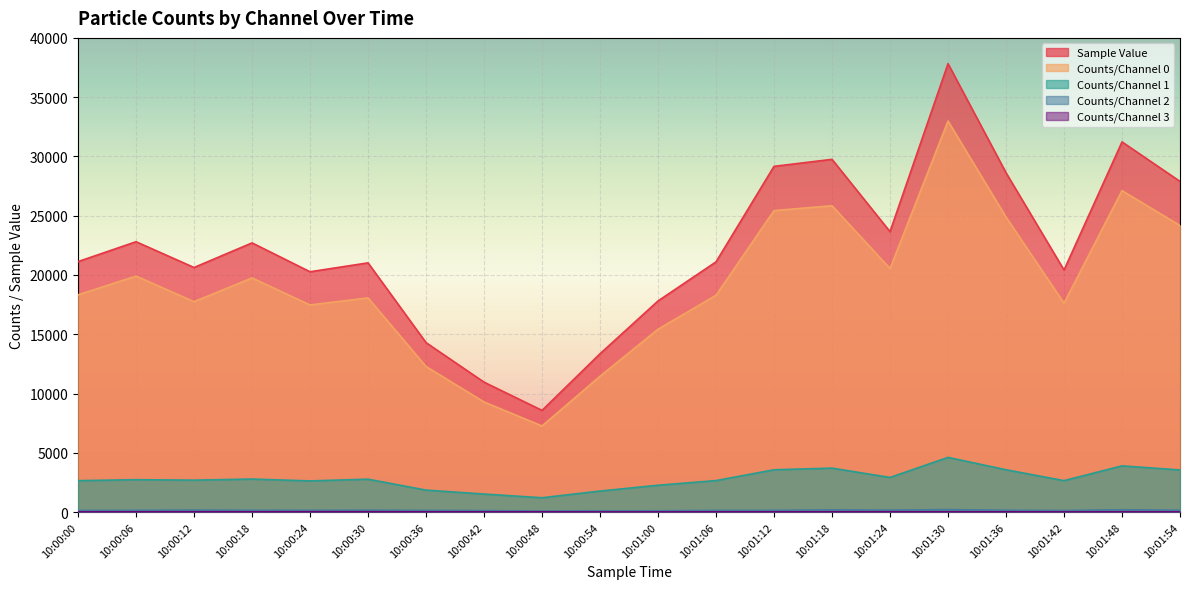

True or false: Sample Value has a value of 12579 at 10:00:48.

False